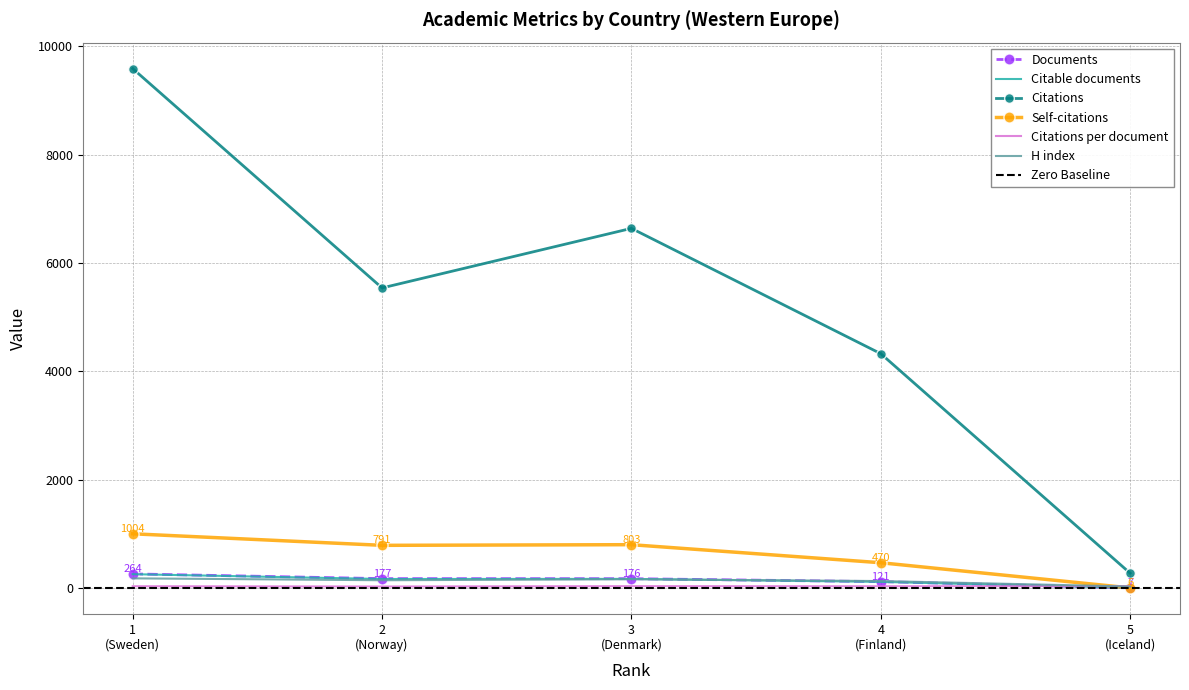

Reading left to right, transcribe all the data shown in this chart.

Documents: 264.0	177.0	176.0	121.0	7.0
Citable documents: 259.0	170.0	172.0	117.0	7.0
Citations: 9587.0	5540.0	6639.0	4327.0	277.0
Self-citations: 1004.0	791.0	803.0	470.0	6.0
Citations per document: 36.3	31.3	37.7	35.8	39.6
H index: 182.0	147.0	165.0	132.0	31.0